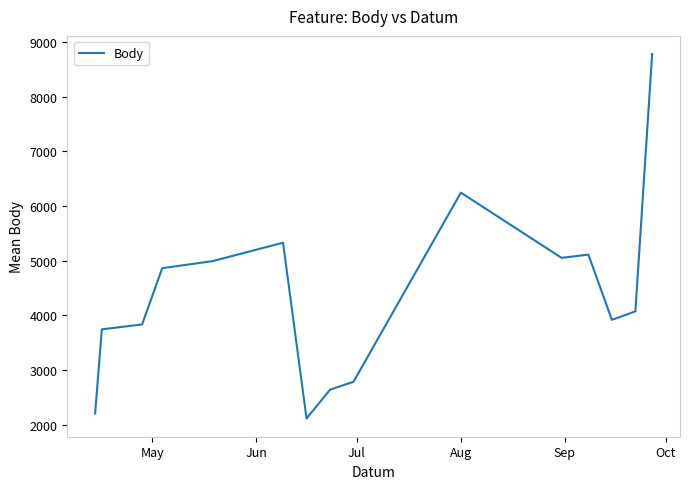

Does the chart display data point markers on the line(s)?

No